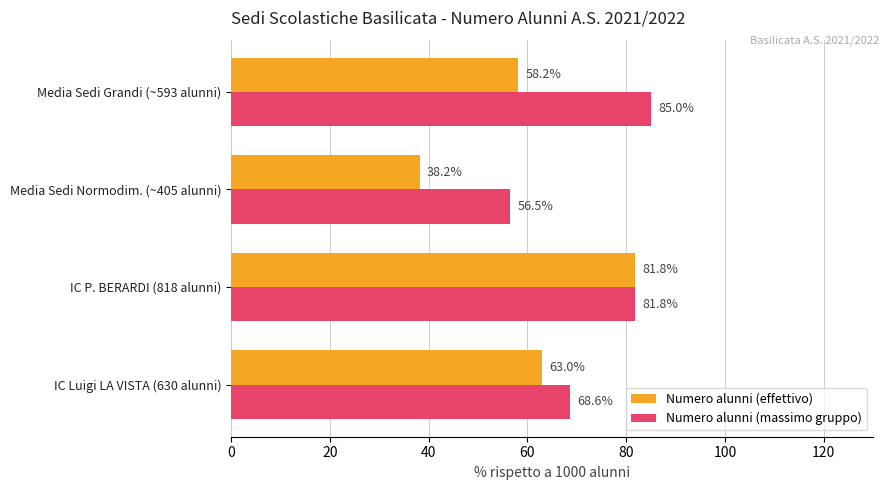

Is it true that Numero alunni (effettivo) equals 32.5 at Media Sedi Grandi (~593 alunni)?

False